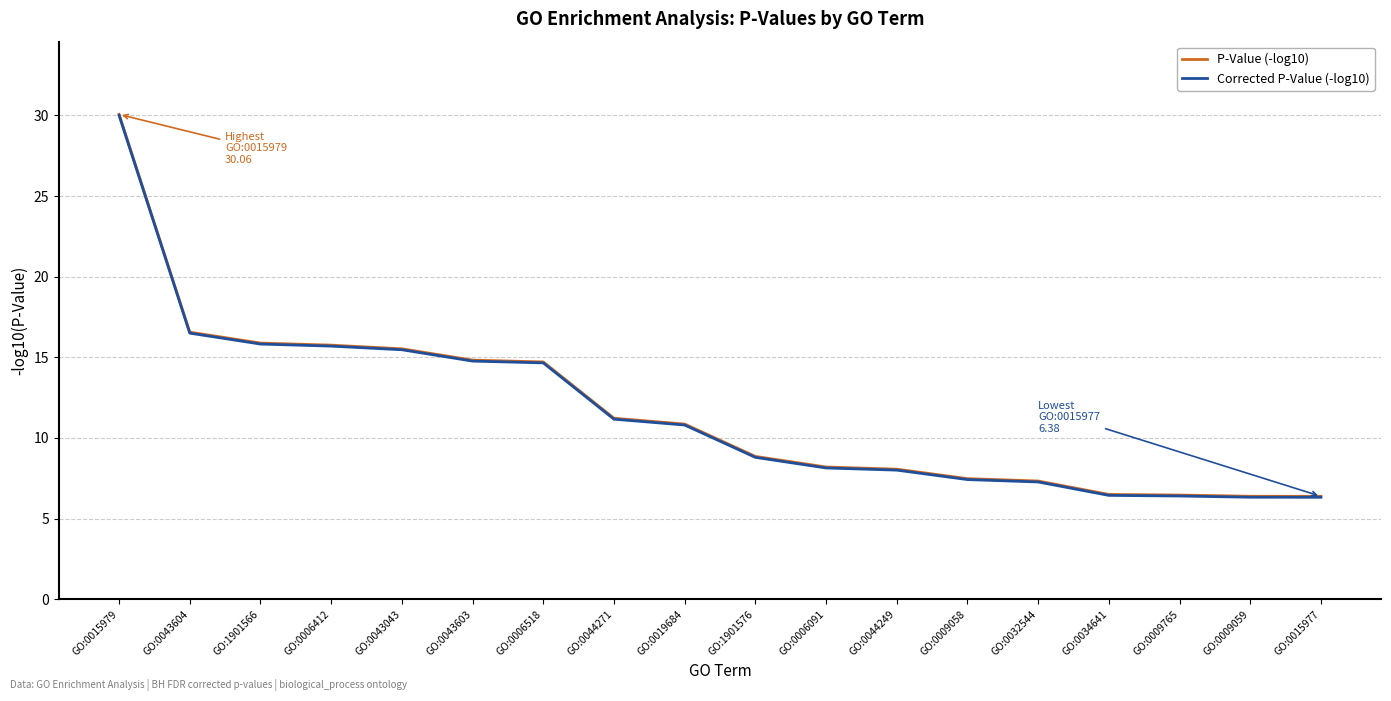

True or false: P-Value (-log10) has a value of 5.6 at GO:0044249.

False